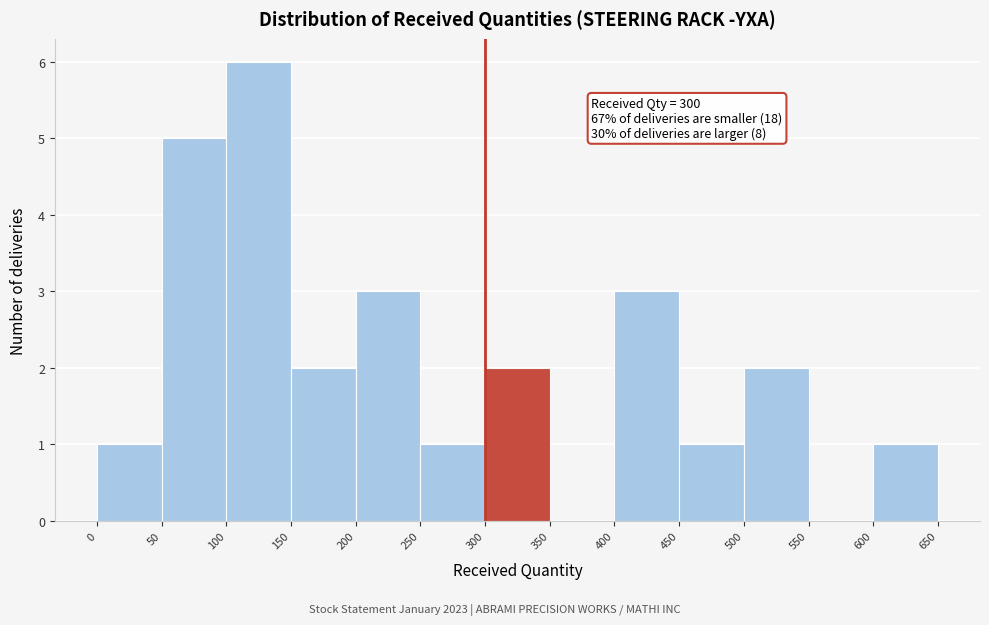

Over which range of the x-axis is the bar tallest?

100 to 150